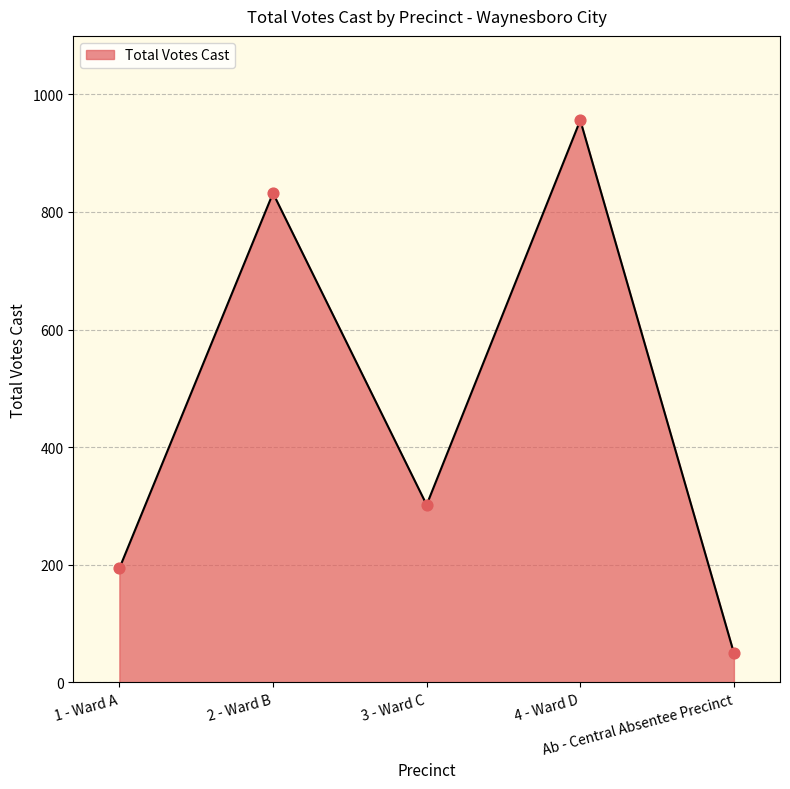

What is the change in value from 4 - Ward D to Ab - Central Absentee Precinct?

-906